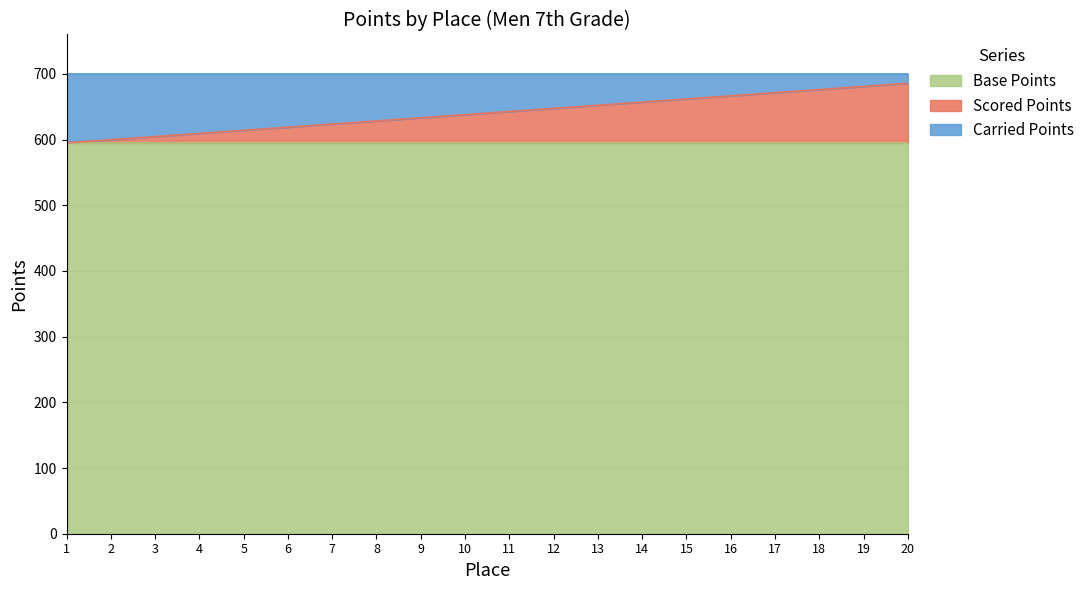

What is the total value across all series at 9?

700.0